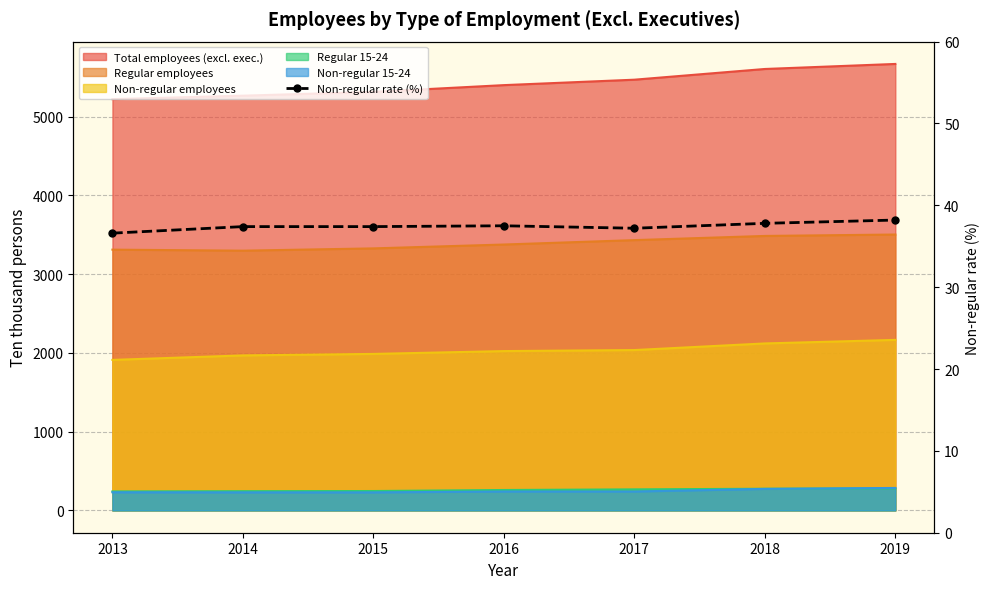

How many values are below 37?

1